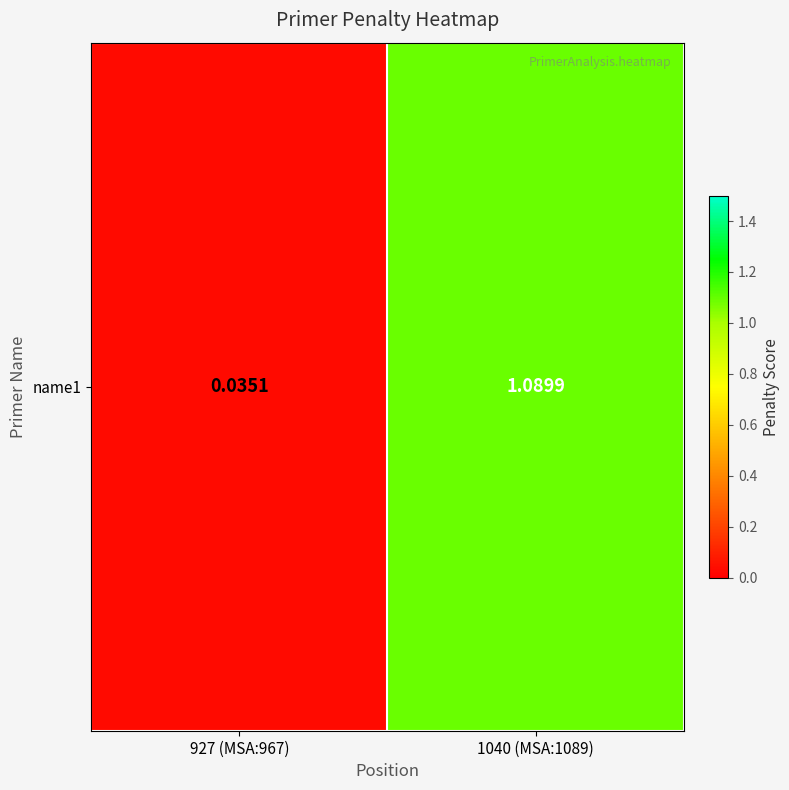

What is the difference between the maximum and minimum values?

1.1